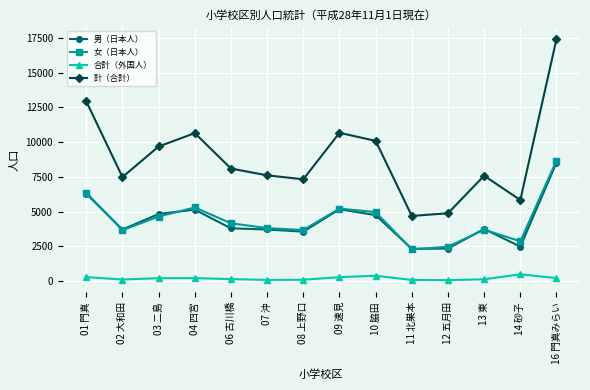

Which label corresponds to the largest value in the chart?

16 門真みらい